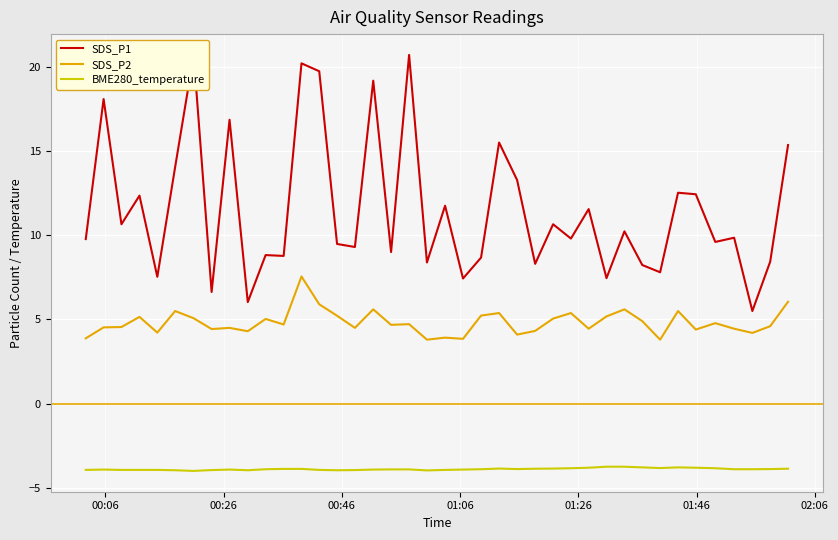

How many distinct data groups are displayed?

3